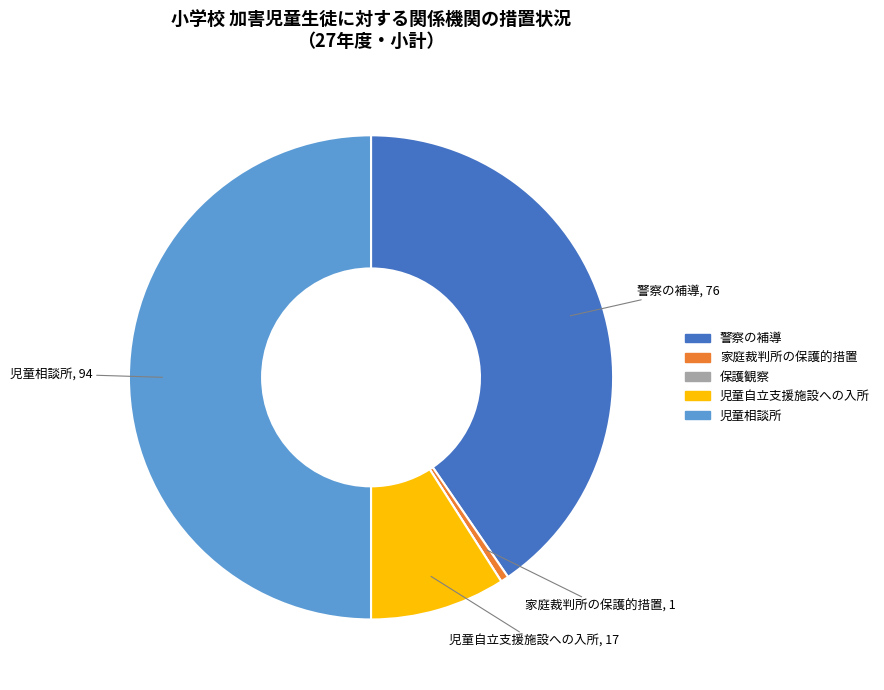

What is the largest slice in the pie chart?

児童相談所